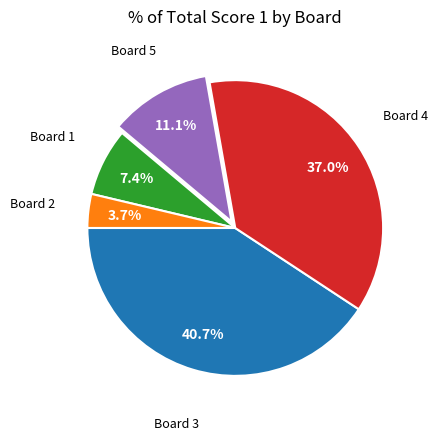

Does any single category account for the majority?

No